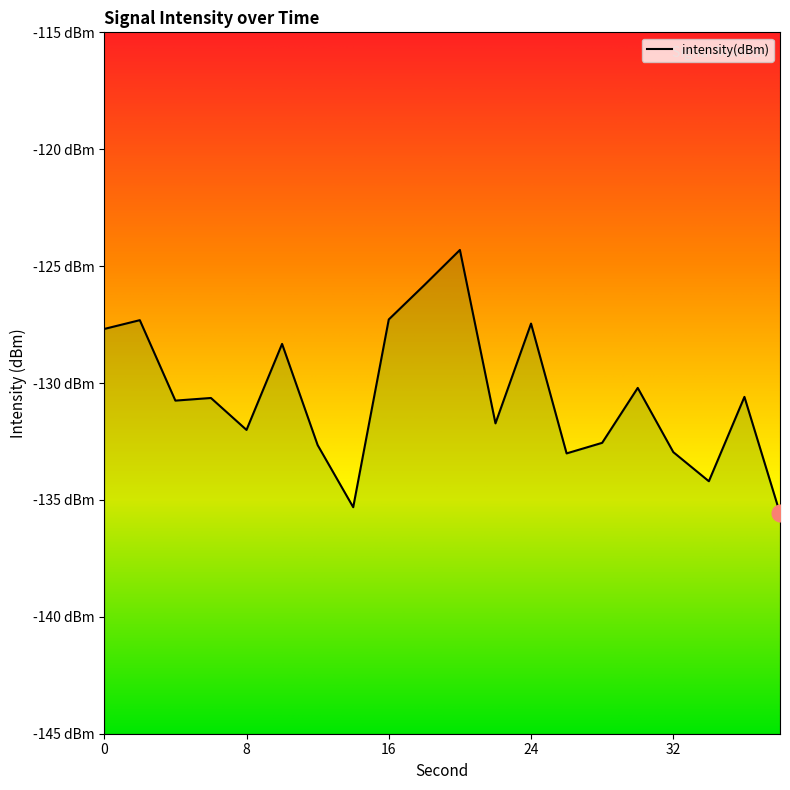

What is the minimum value shown in the chart?

-135.6